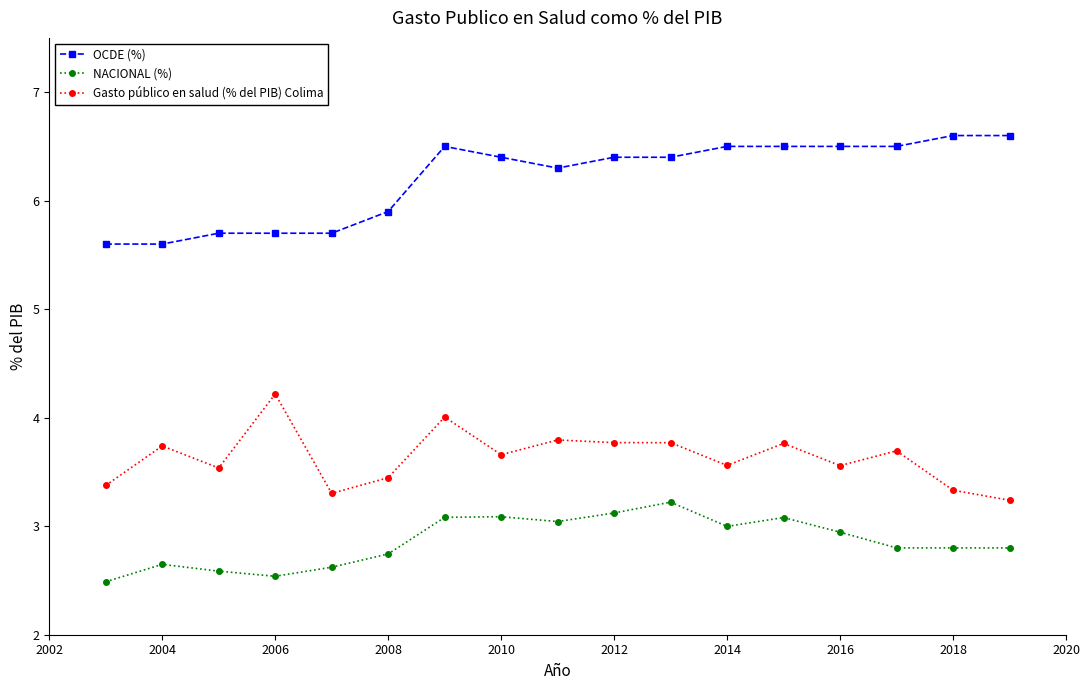

True or false: Gasto público en salud (% del PIB) Colima and NACIONAL (%) intersect in this chart.

False